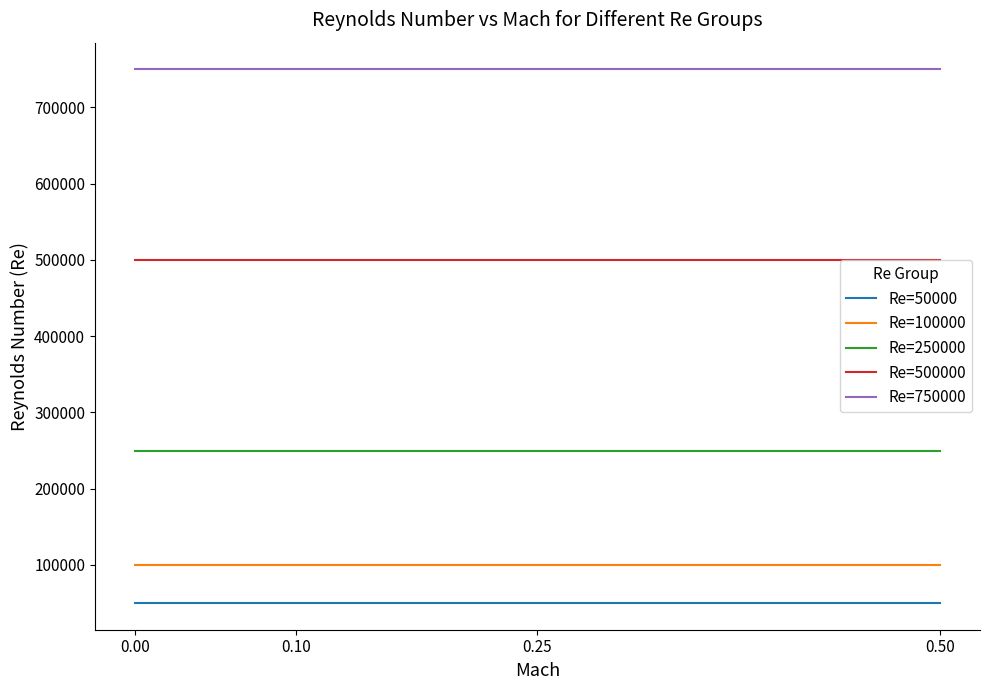

True or false: Re=100000 has a value of 100000 at 0.00.

True